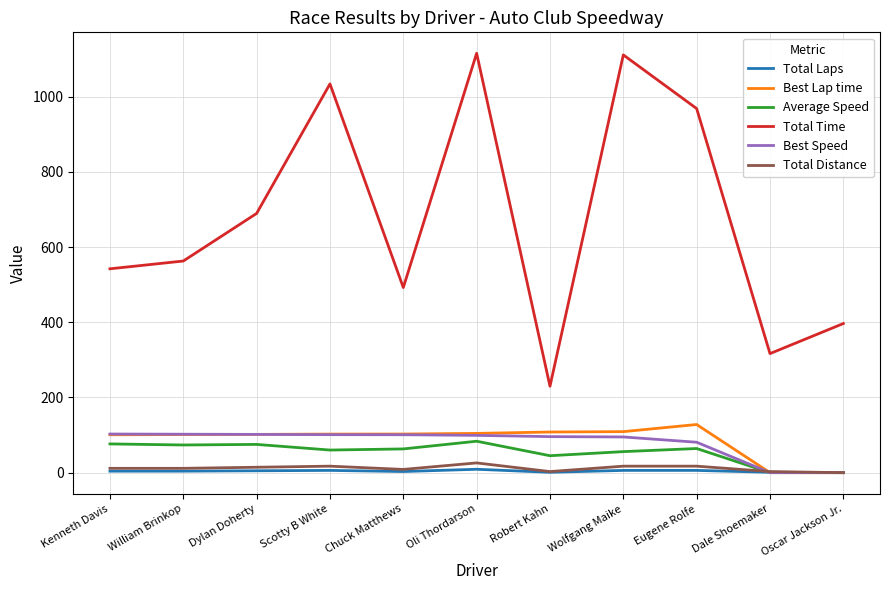

How many lines are shown in the chart?

6